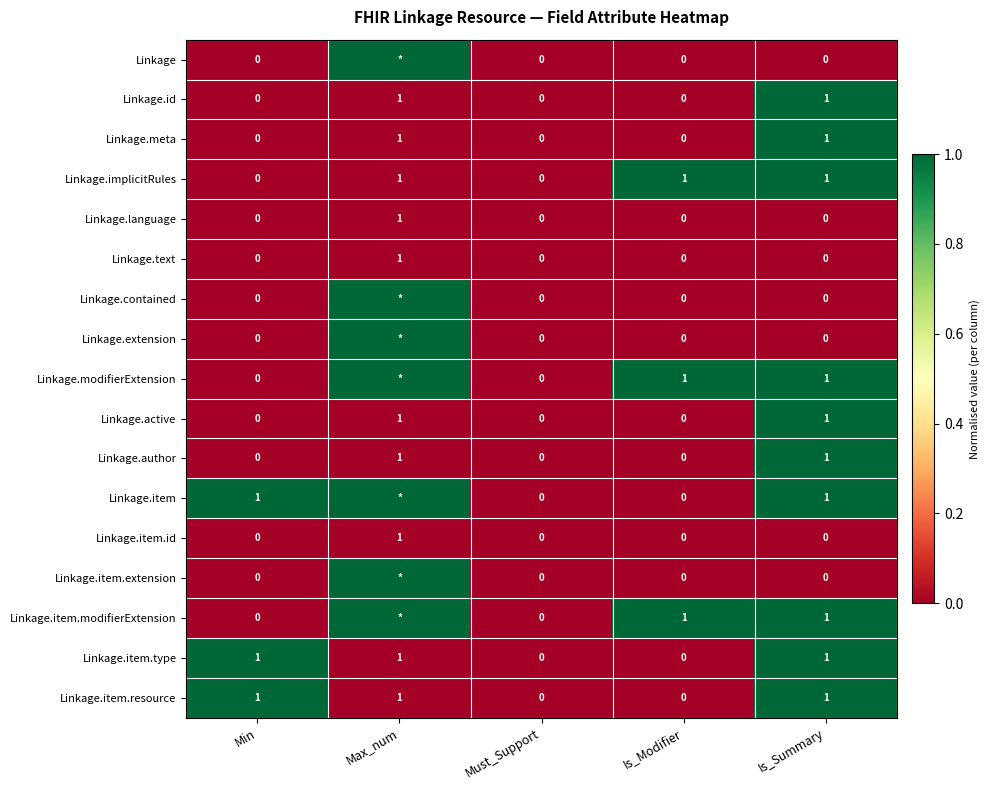

The Linkage.item.type series shows 1 at Must_Support. True or false?

False